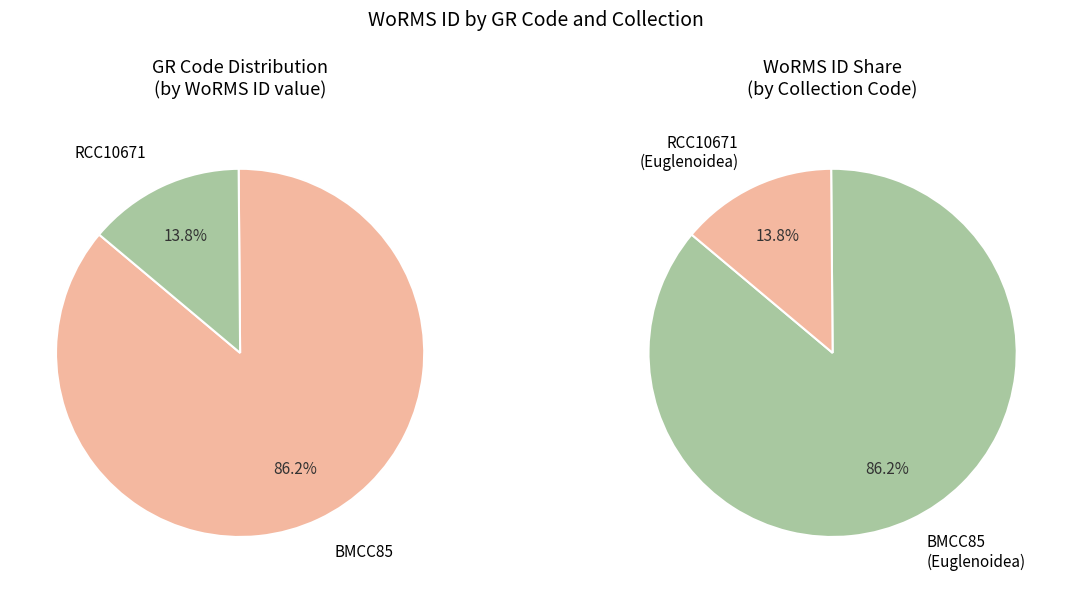

Which has a higher value, RCC10671 or BMCC85?

BMCC85